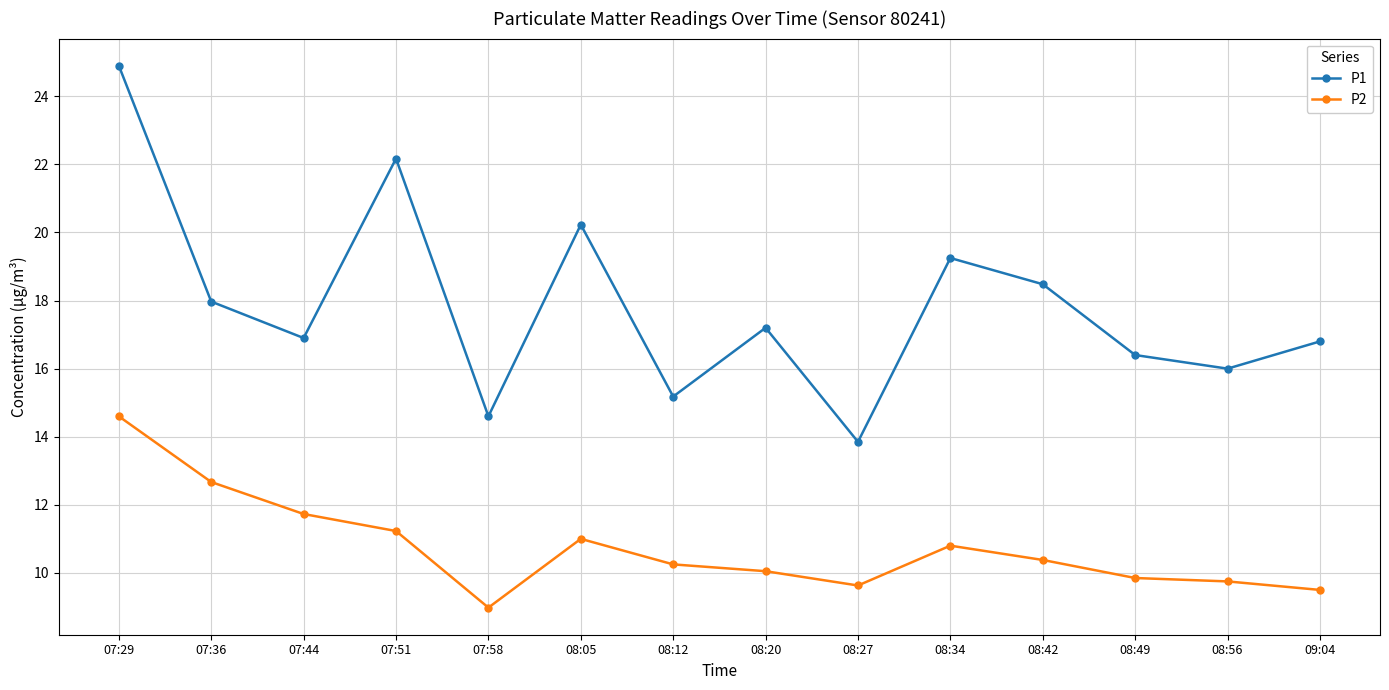

What are all the series names shown in the legend?

P1, P2